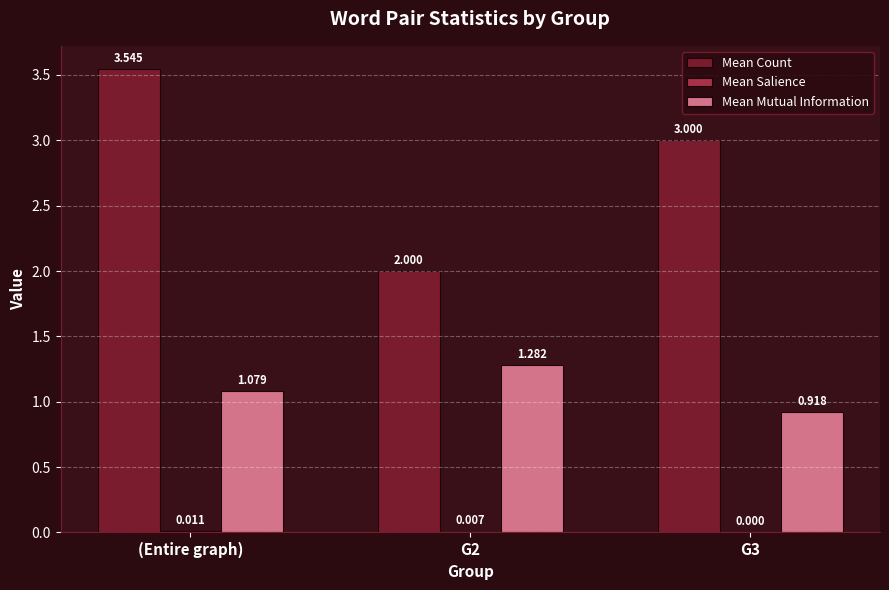

The Mean Count series shows 3.1 at G2. True or false?

False